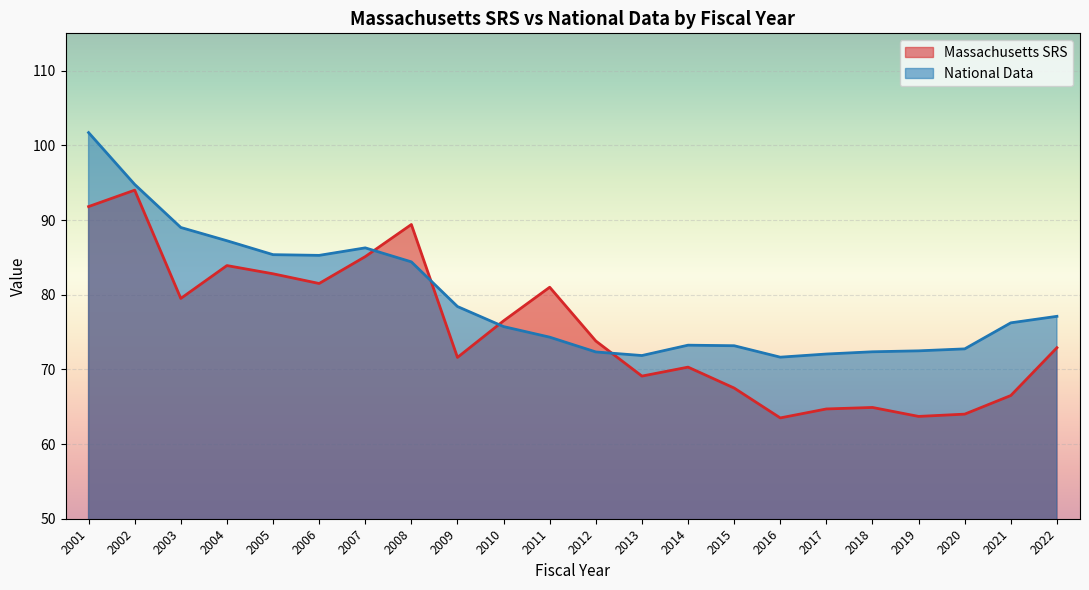

Is the value of Massachusetts SRS at 2019 greater than the value of National Data at 2009?

No